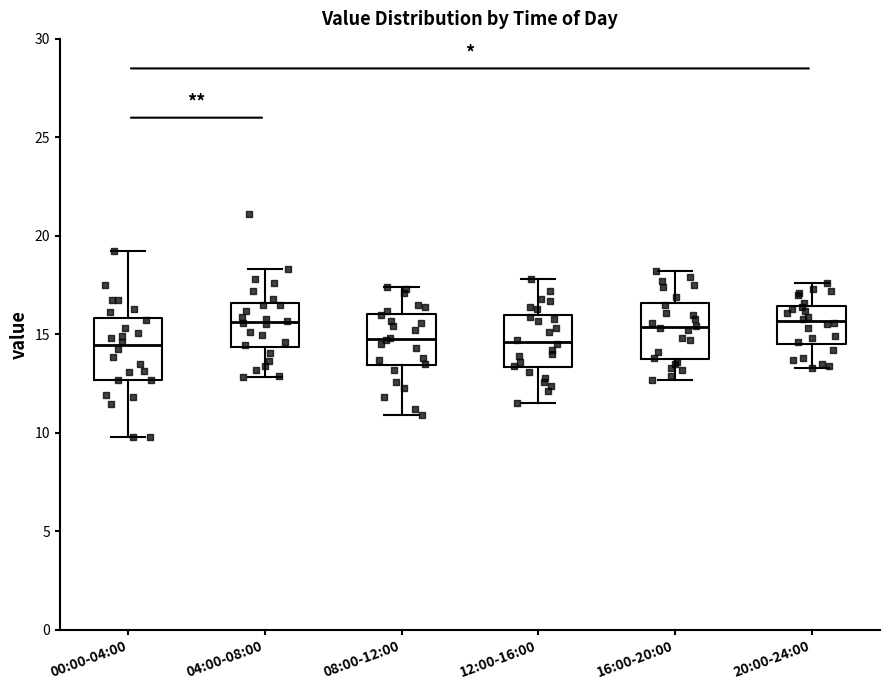

Where does the lower whisker of the box for 04:00-08:00 end on the y-axis? The values are not printed on the chart, so give them approximately, as read against the axis.

13.0